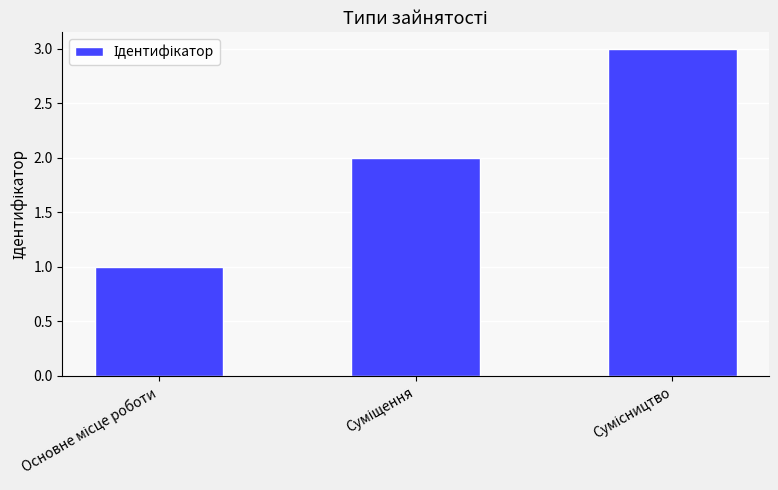

What is the sum of all values?

6